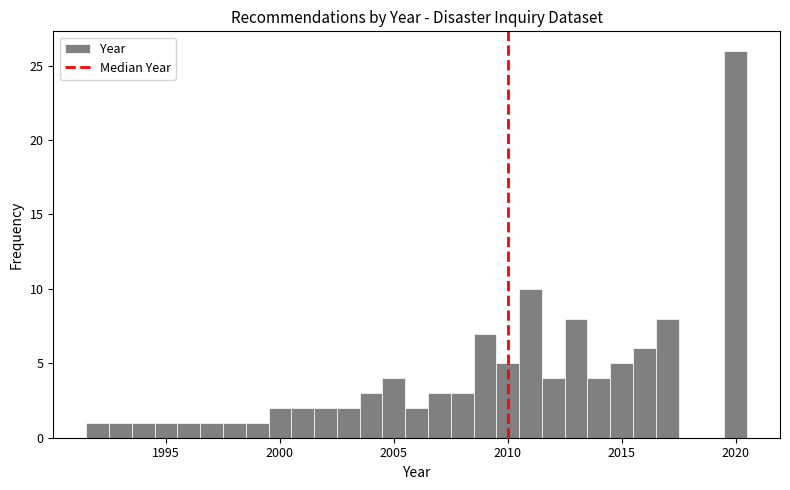

Around what value on the x-axis is the tallest bar? Give the approximate position of its centre, as read against the axis.

2020.0